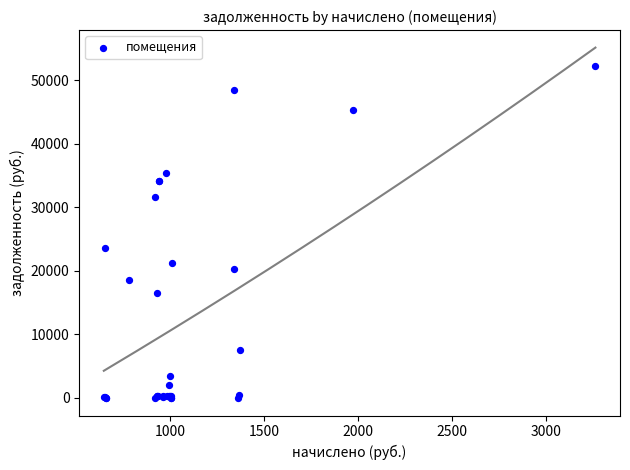

What Y value in the scatter plot is closest to 26140?

23666.7